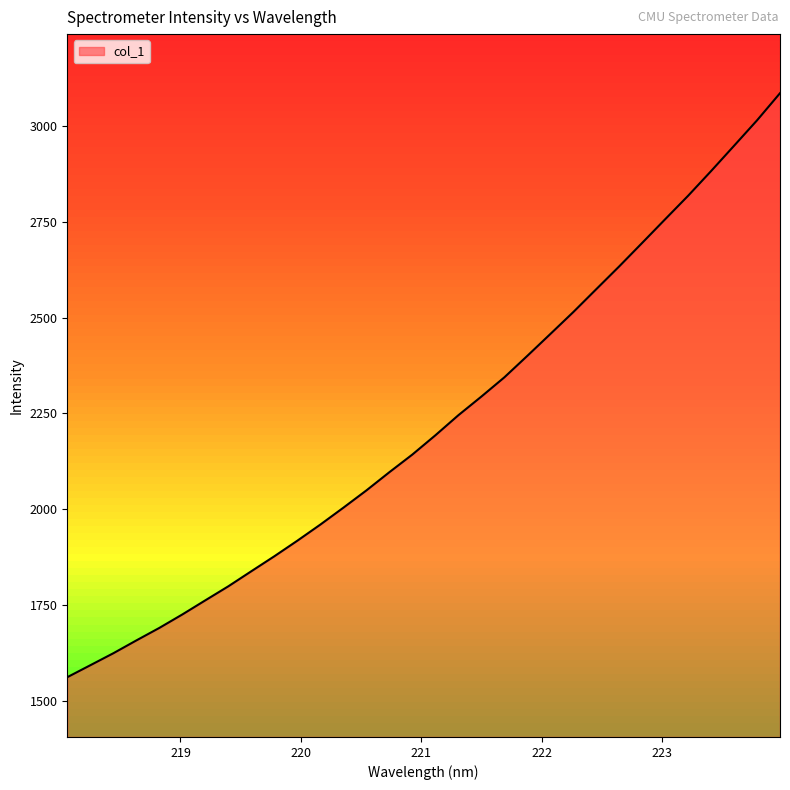

How many categories are shown in the chart?

32